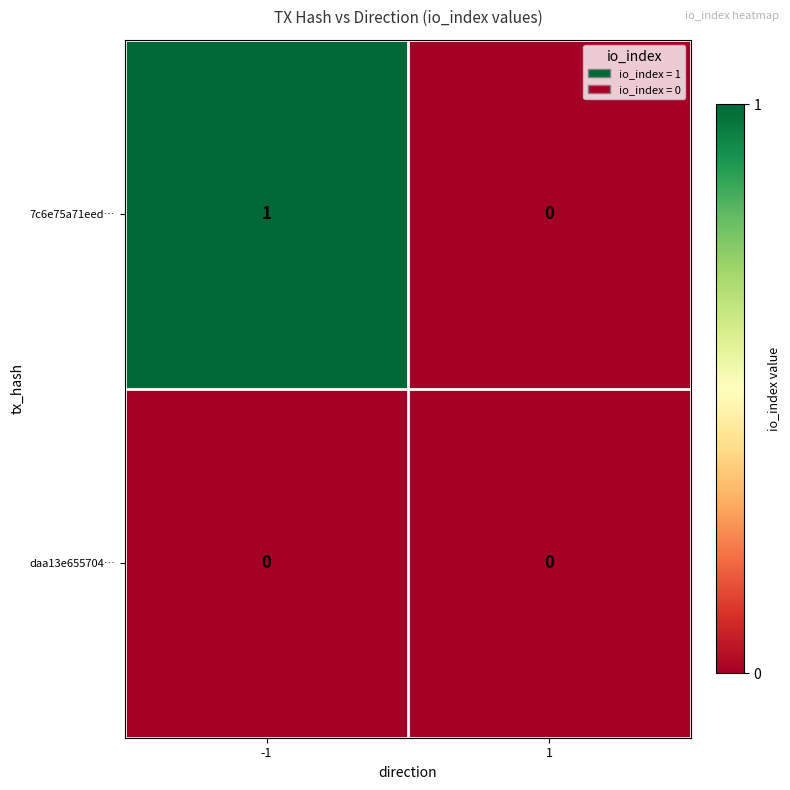

What is the maximum value shown in the chart?

1